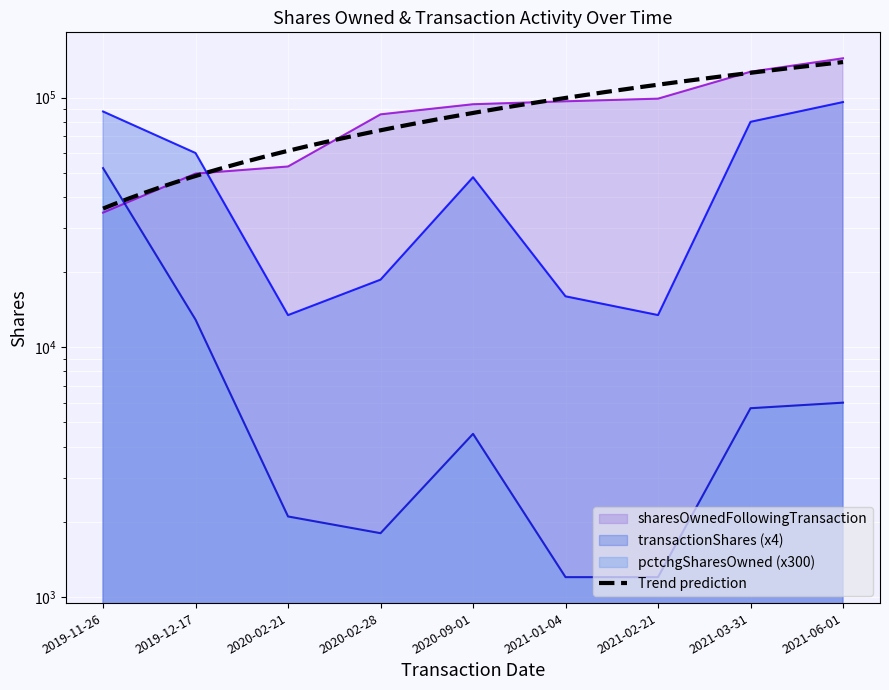

Read the transactionShares value at 2021-01-04, to the nearest 100.

16000